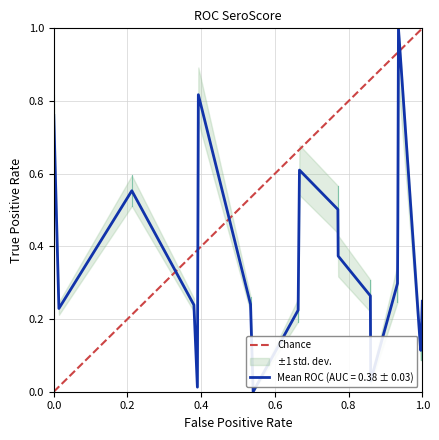

The chart shows a value of 0 at 0.0. True or false?

True